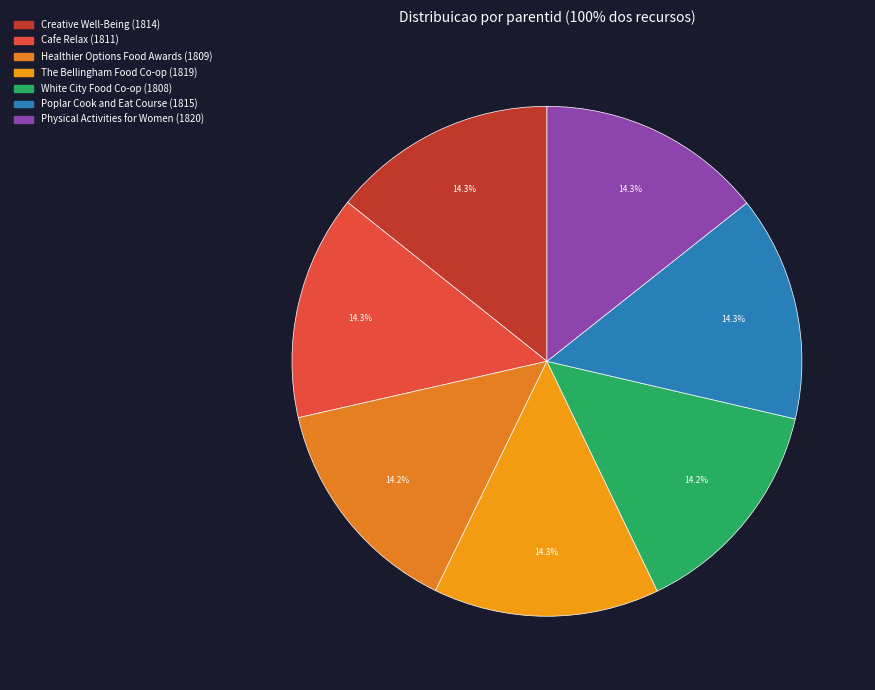

Do Creative Well-Being and The Bellingham Food Co-op together represent more than half of the pie?

No